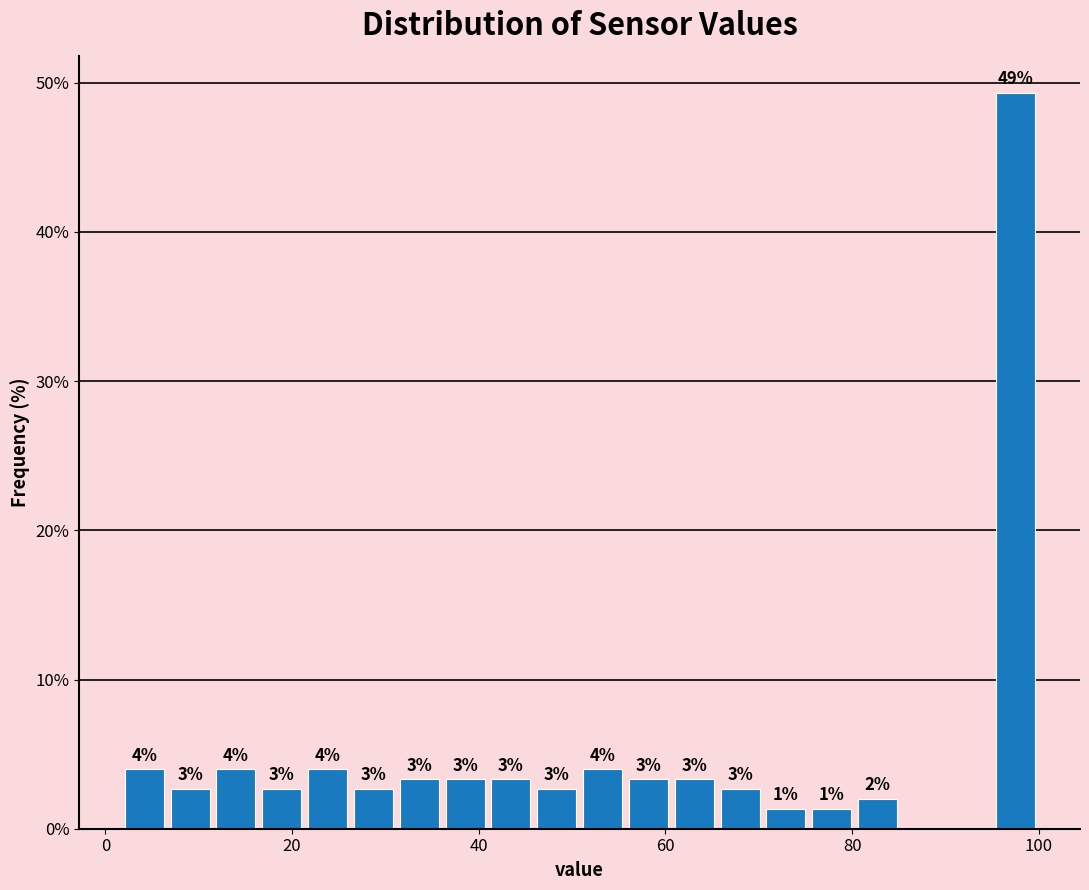

Around what value on the x-axis is the tallest bar? Give the approximate position of its centre, as read against the axis.

98